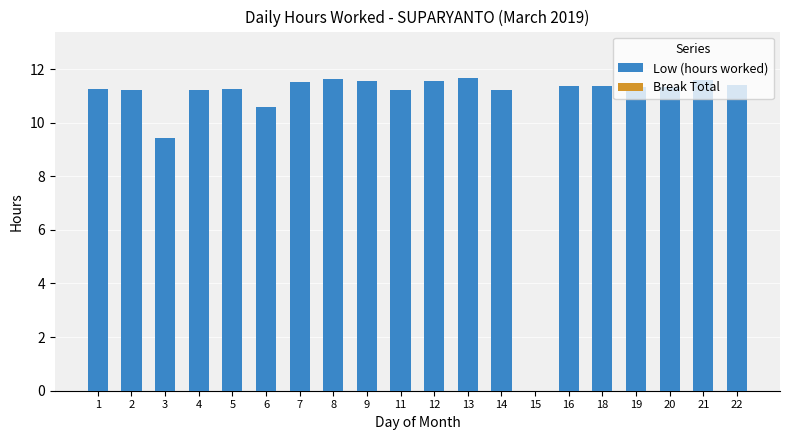

The chart shows a value of 11.3 at 20. True or false?

True